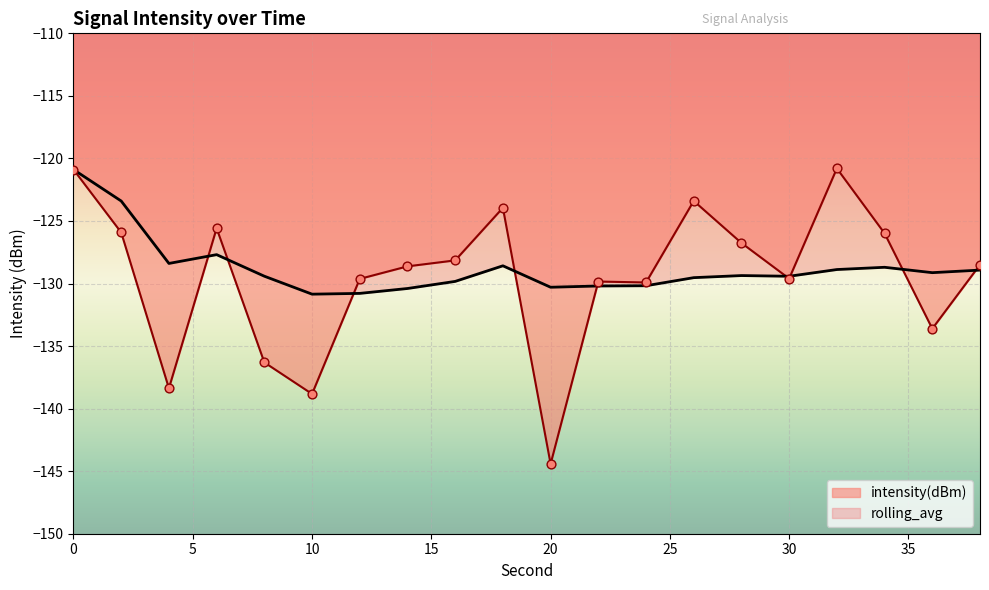

Is the value of intensity(dBm) at 16 greater than the value of rolling_avg at 36?

Yes